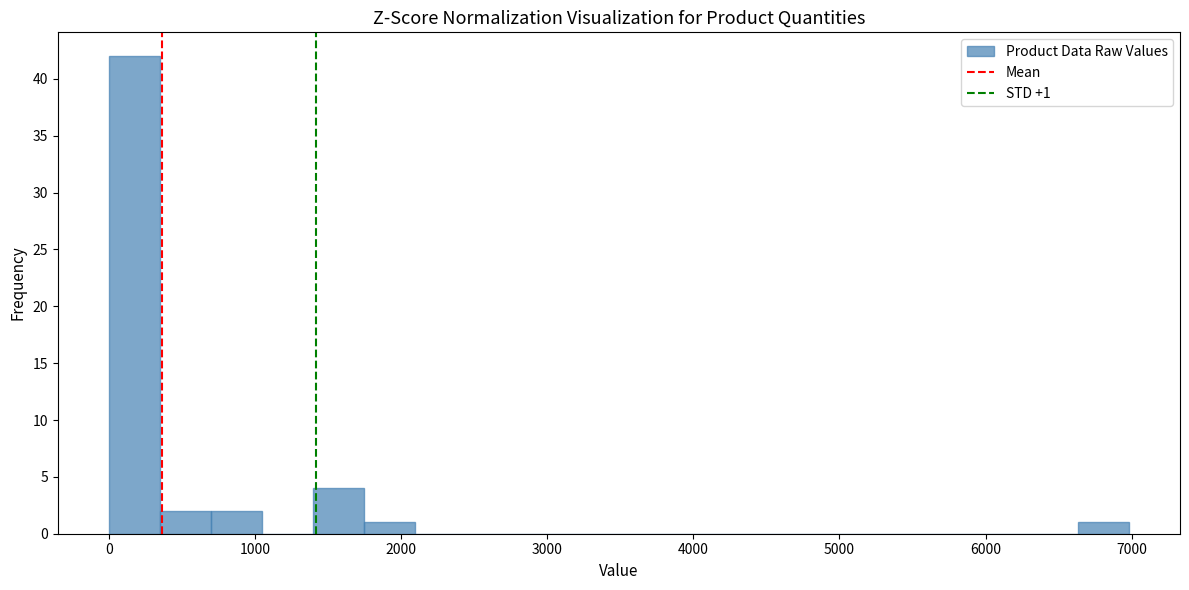

Around what value on the x-axis is the tallest bar? Give the approximate position of its centre, as read against the axis.

200